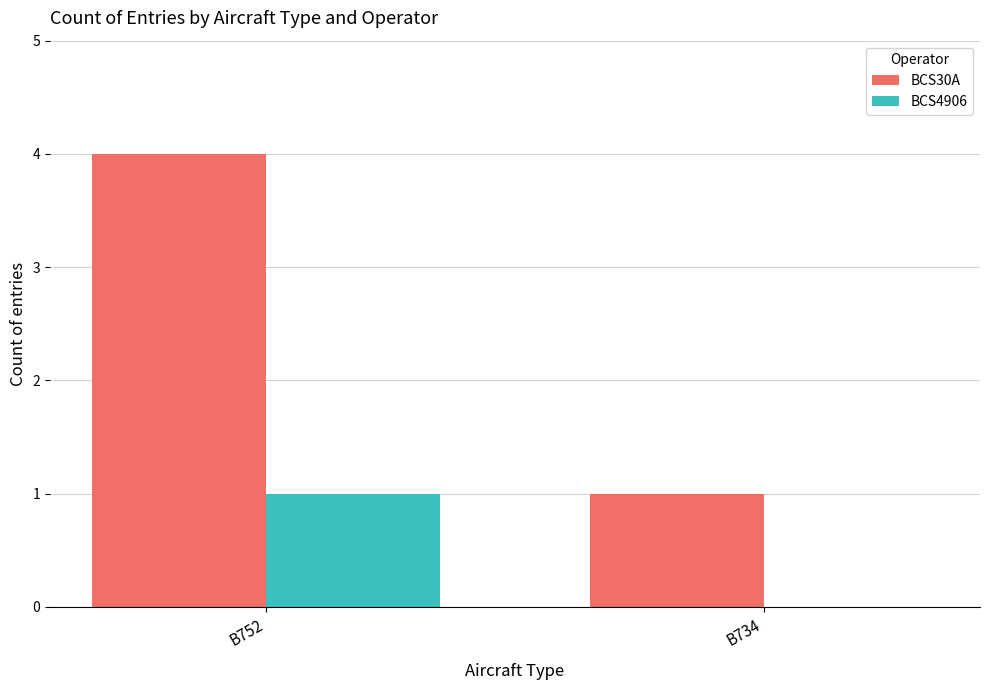

Is it true that BCS30A equals 2 at B752?

False